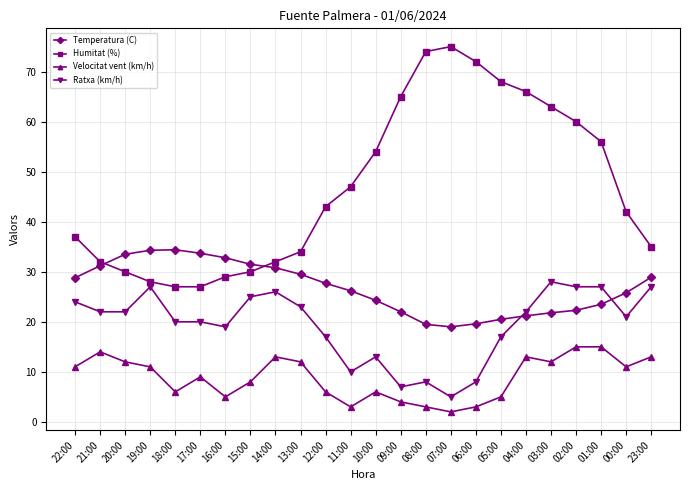

Rank the series by their maximum value, from lowest to highest.

Velocitat vent (km/h), Ratxa (km/h), Temperatura (C), Humitat (%)